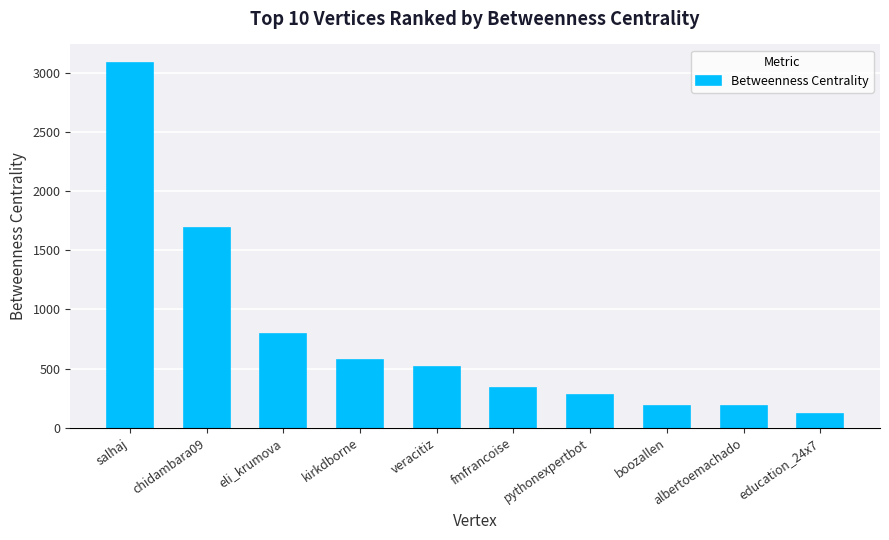

At which category does the chart reach its peak across all series?

salhaj